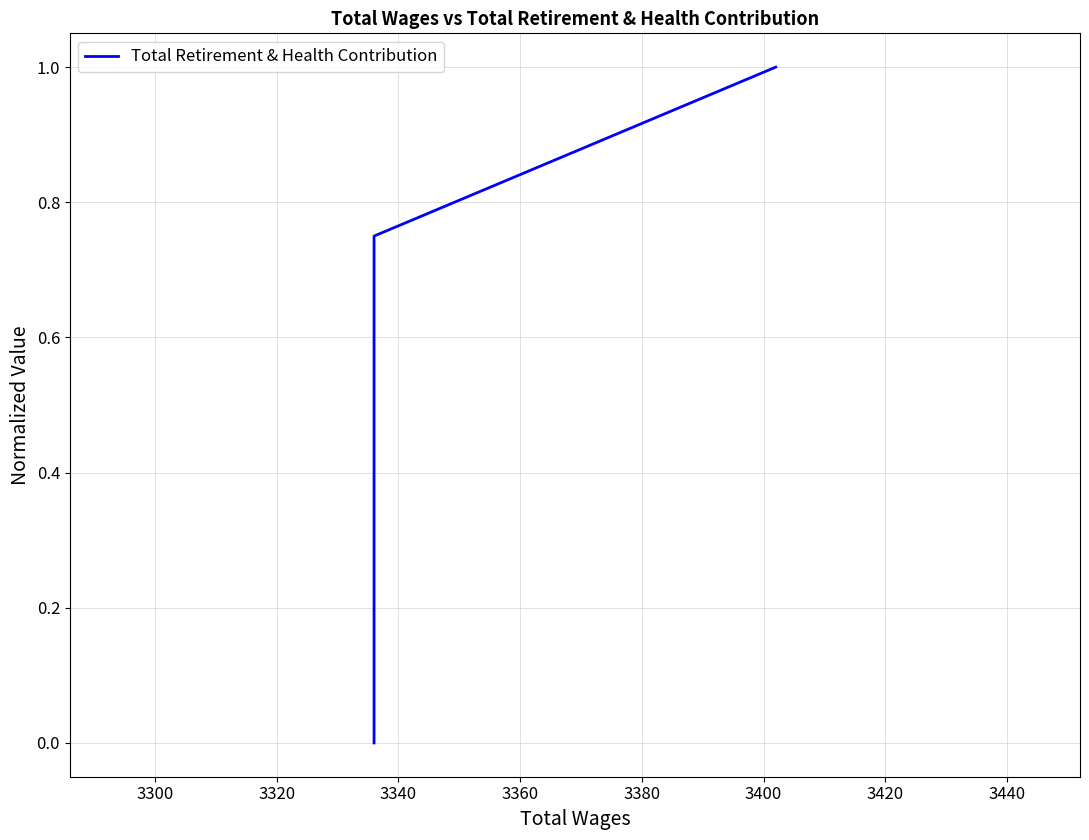

True or false: the data has more than 0 interior local peaks.

False